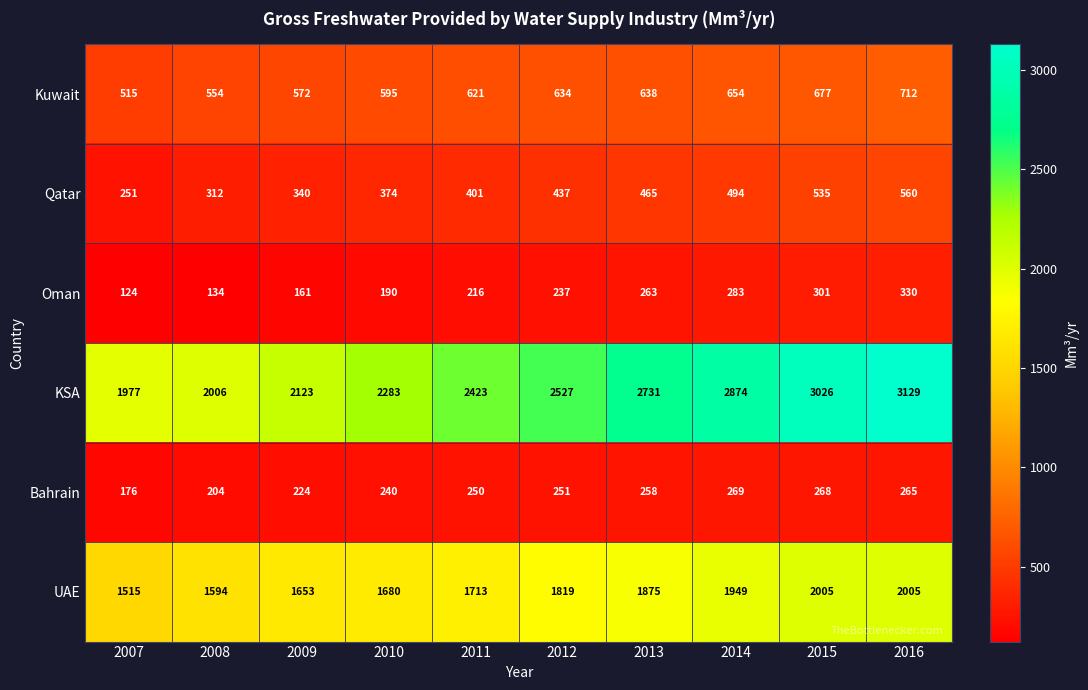

How many data points does each series have?

10